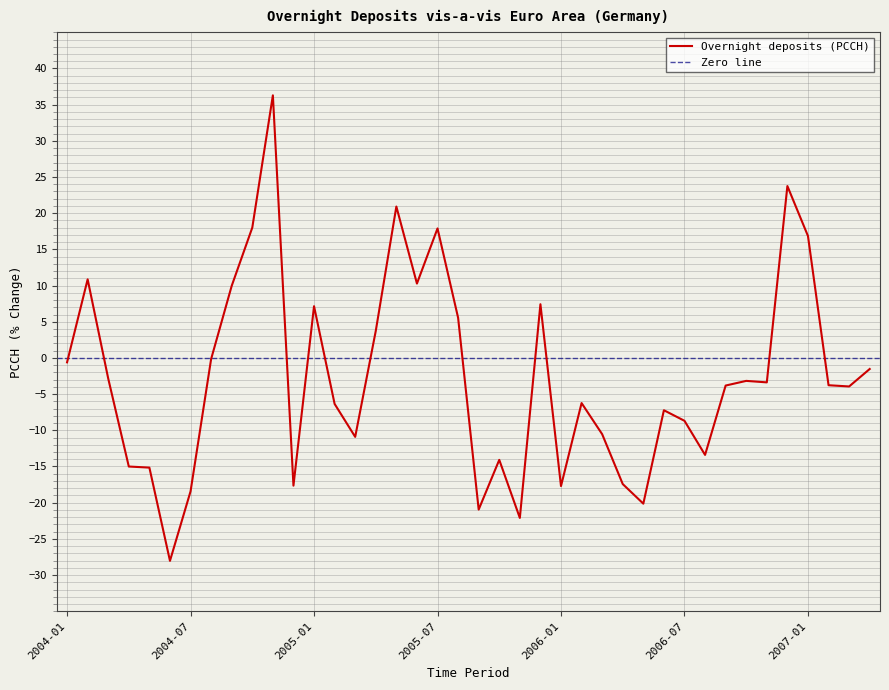

How many positive values are there?

13